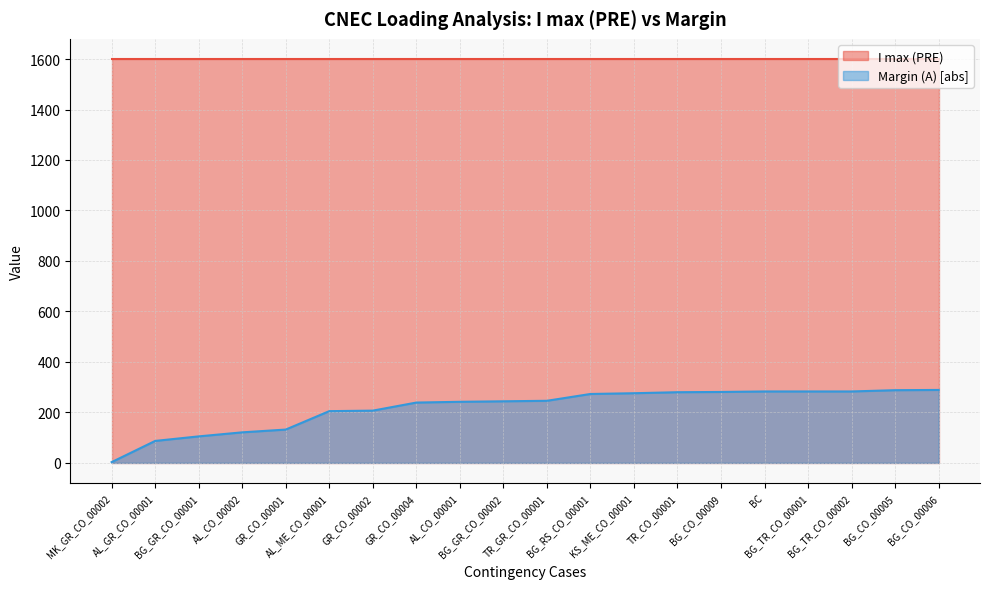

How many data points does each series have?

20